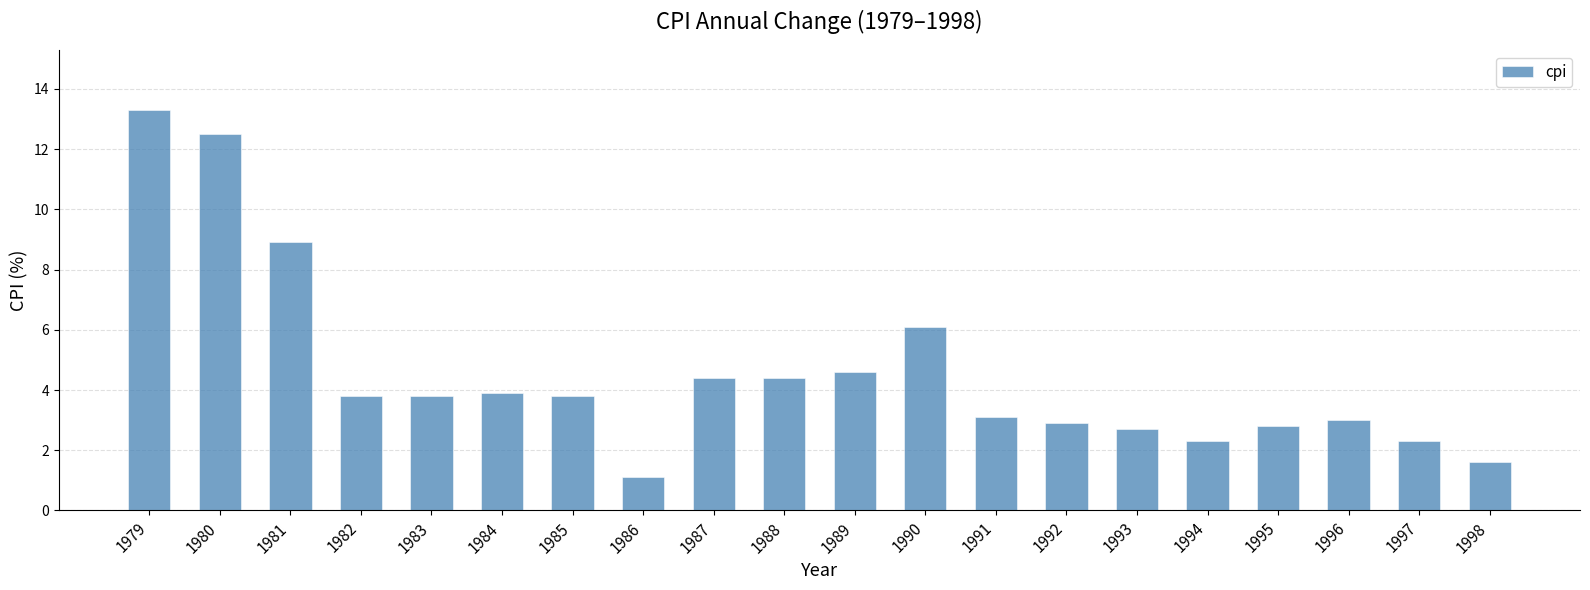

What is the value of the 8th bar from the left?

1.1